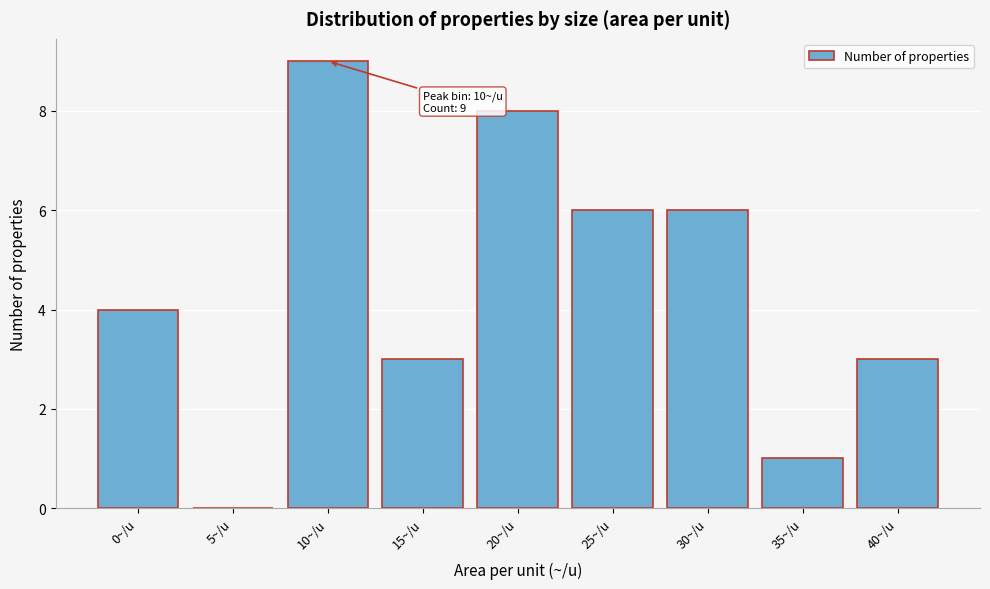

Reading right to left, list all the values displayed in this chart.

40~/u=3	35~/u=1	30~/u=6	25~/u=6	20~/u=8	15~/u=3	10~/u=9	5~/u=0	0~/u=4